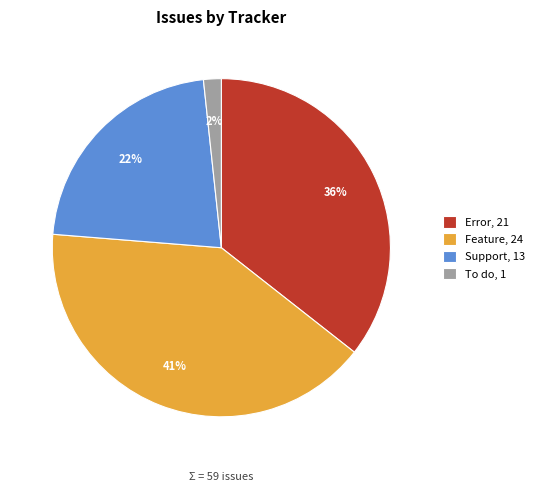

Is the sum of Feature, 24 and Error, 21 greater than half?

Yes